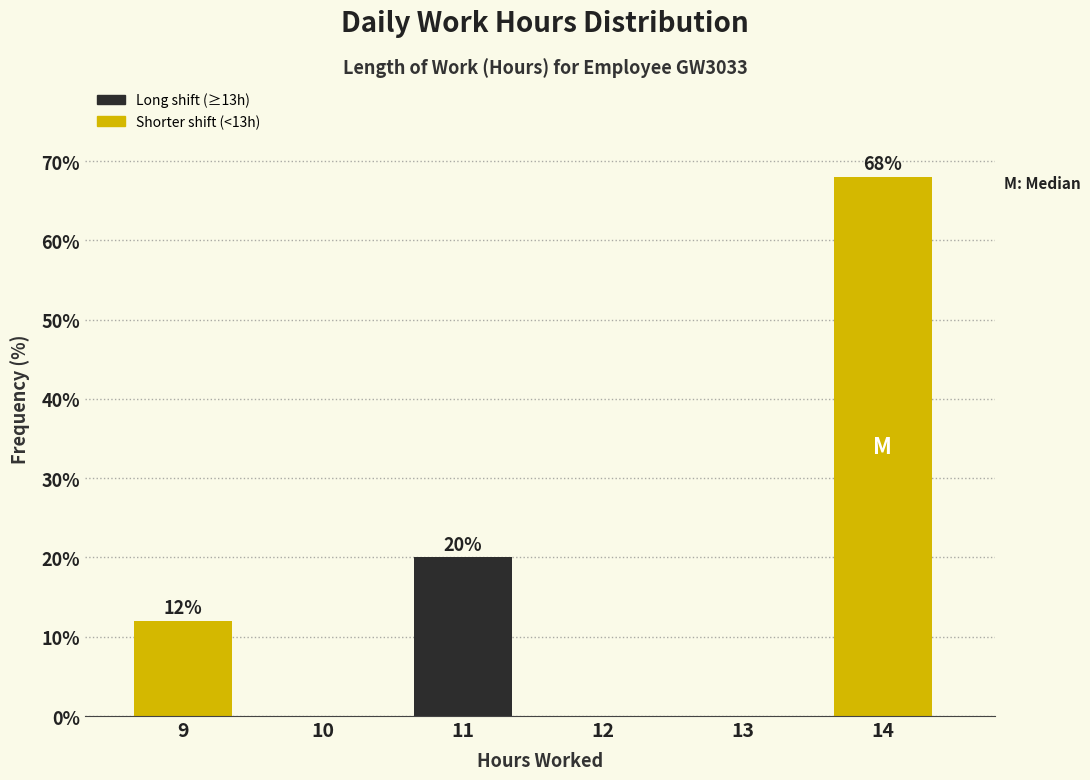

Reading right to left, list all the values displayed in this chart.

14=68	13=0	12=0	11=20	10=0	9=12